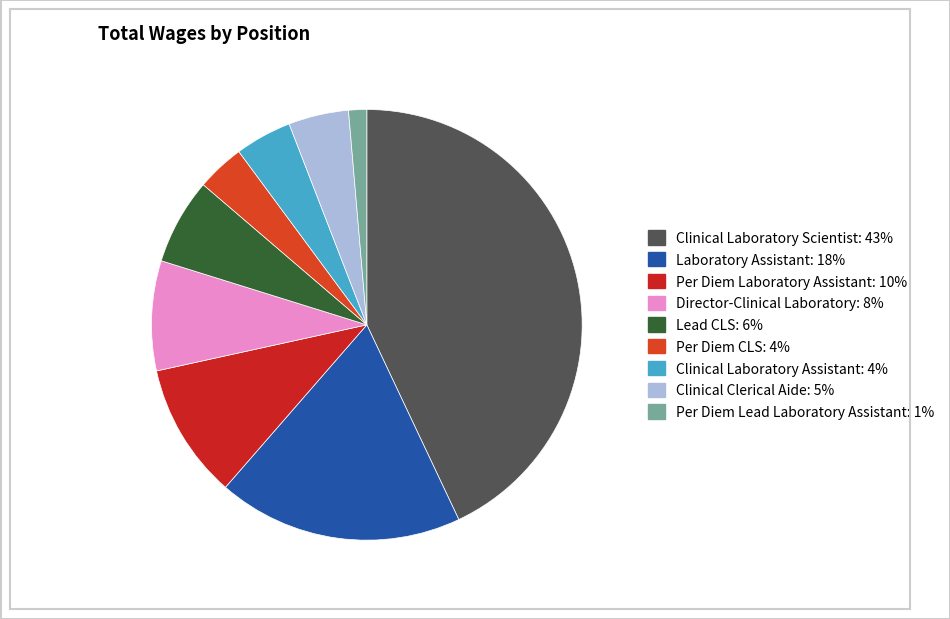

What is the largest slice in the pie chart?

Clinical Laboratory Scientist